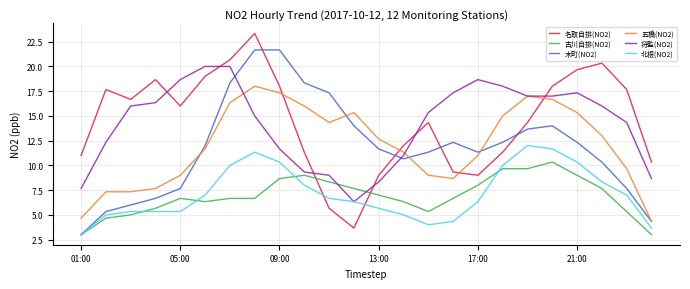

What is the maximum value shown in the chart?

23.3